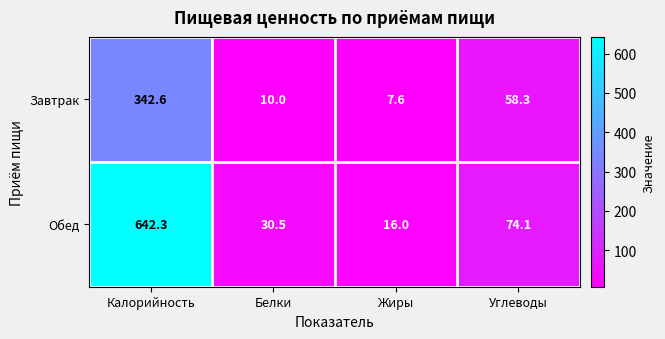

At which category is the sum across all series the highest?

Калорийность